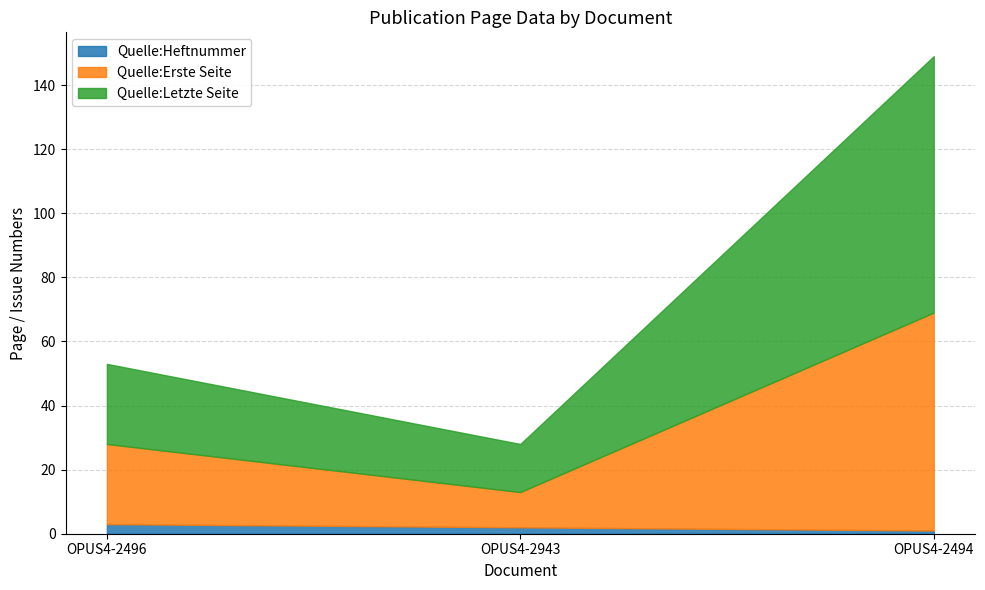

What position from the left is OPUS4-2496?

1